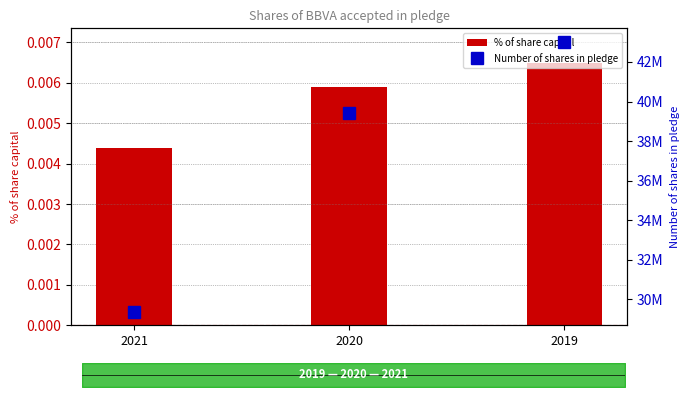

Reading right to left, transcribe all the data shown in this chart.

% of share capital: 2019=0.0	2020=0.0	2021=0.0
Number of shares in pledge: 2019=43018382.0	2020=39407590.0	2021=29372853.0